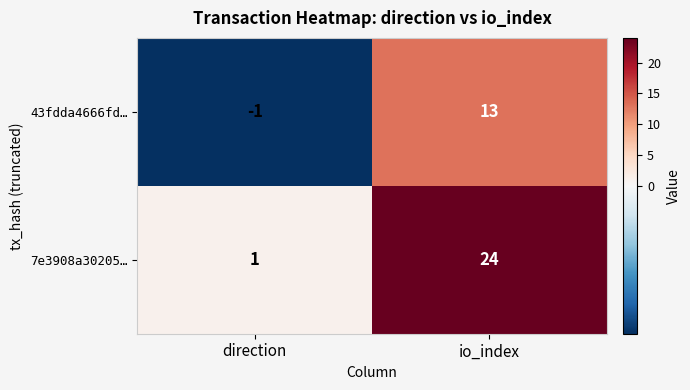

Between direction and io_index, which series saw the biggest shift?

7e3908a30205…